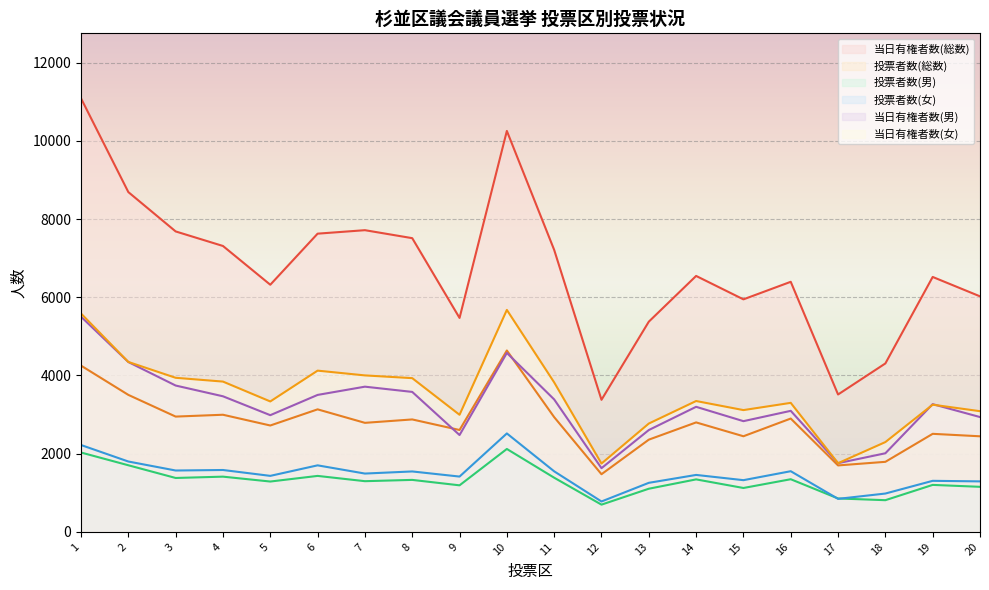

Where is 投票者数(男) nearest to the value 1409?

4